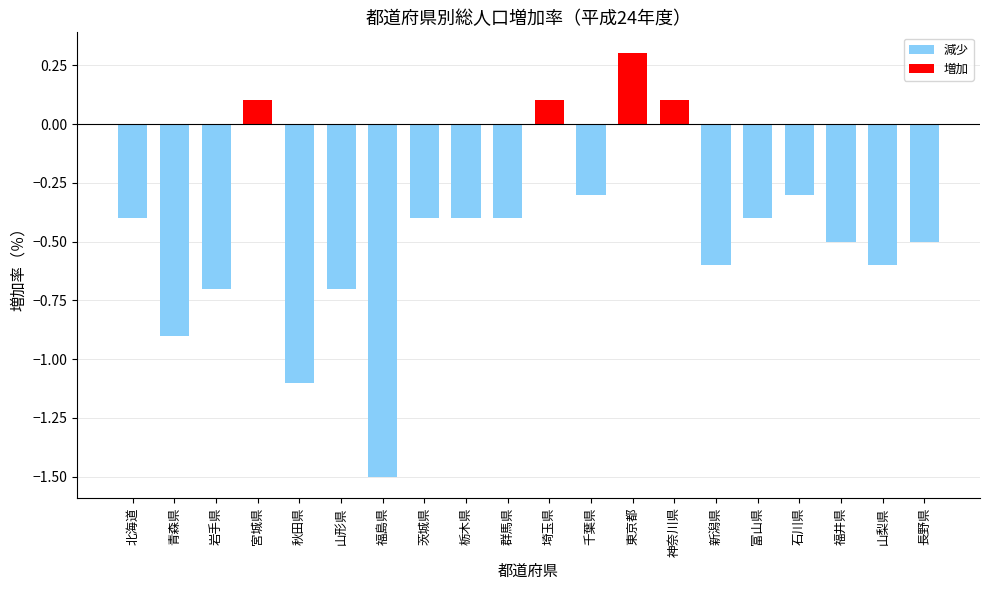

What is the sum of all values?

-9.1